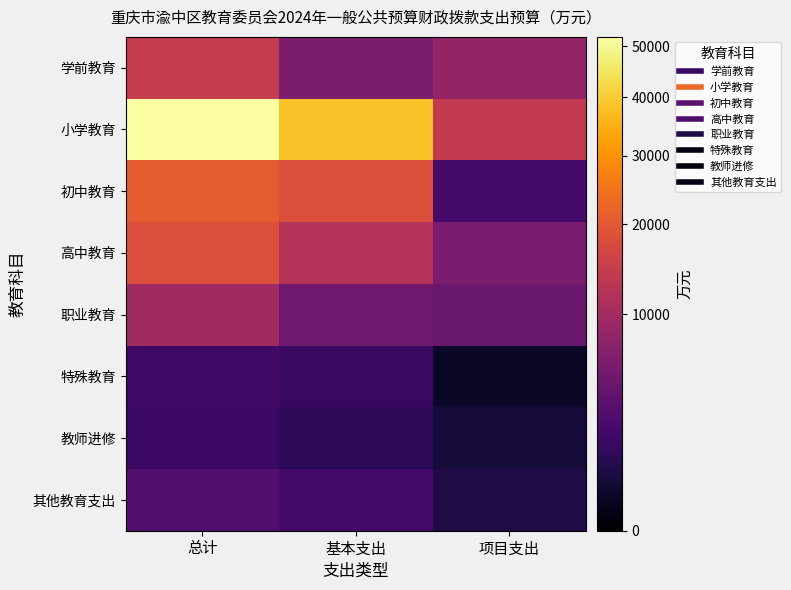

Between 总计 and 项目支出, which series saw the biggest shift?

小学教育